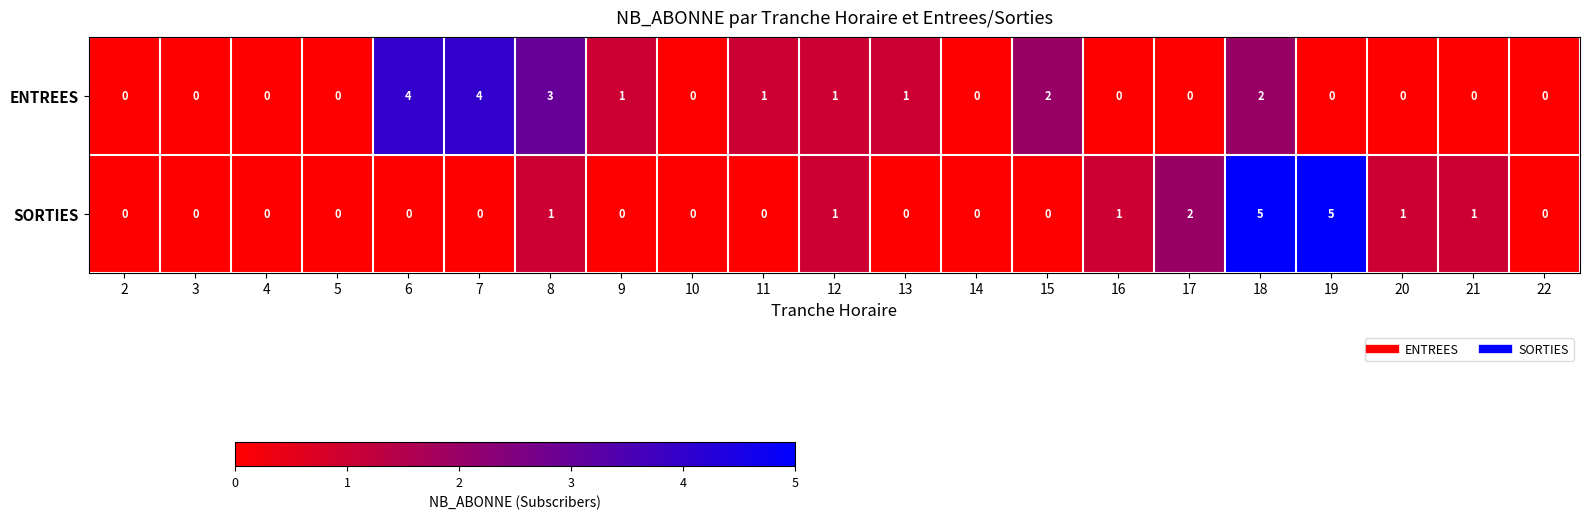

What is the difference between the highest and lowest values at 7?

4